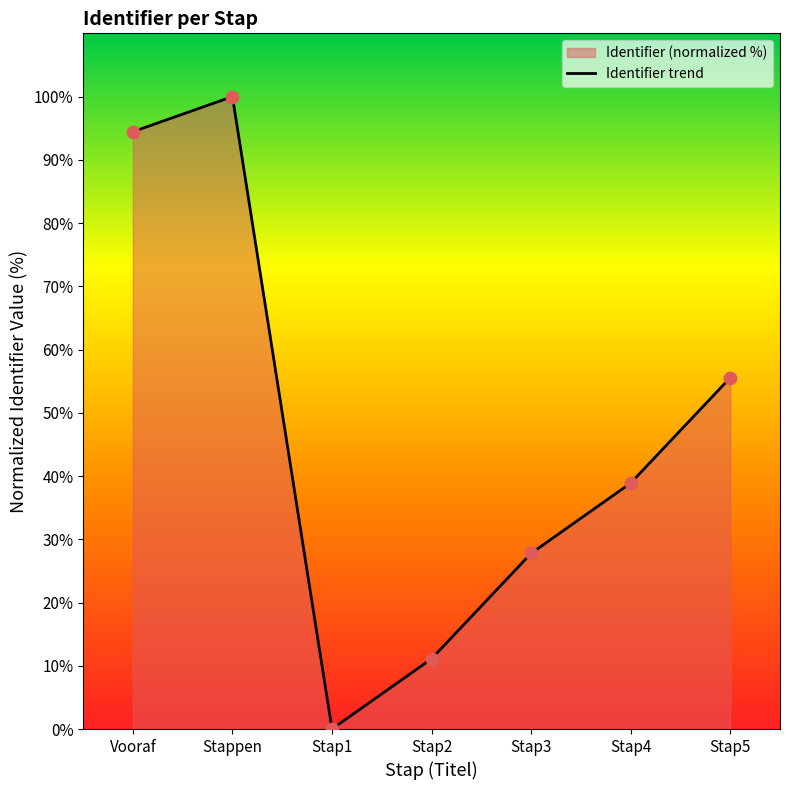

What is the change in value from Vooraf to Stap5?

-38.9